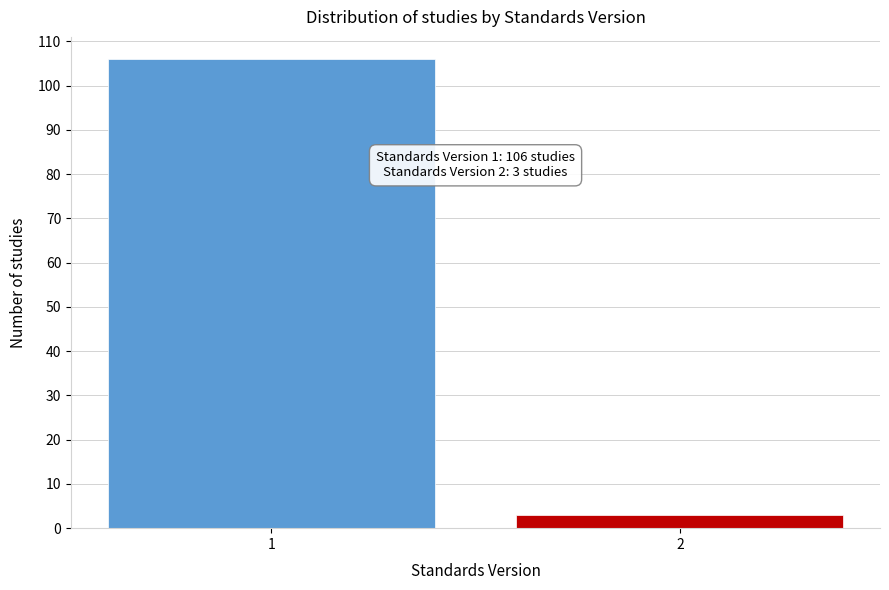

Reading left to right, extract all data points from this chart.

106	3